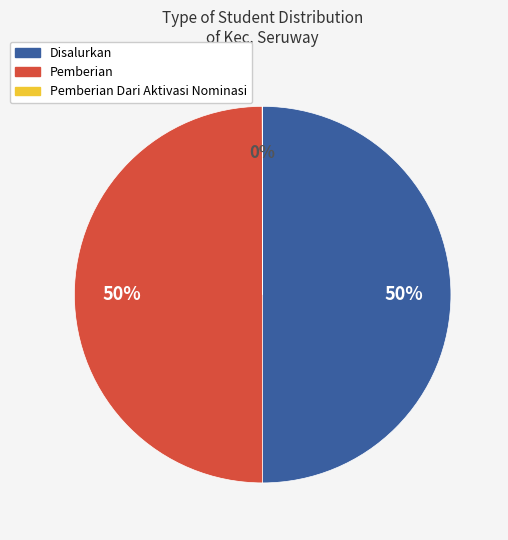

To the nearest percent, what is the average slice percentage?

33%